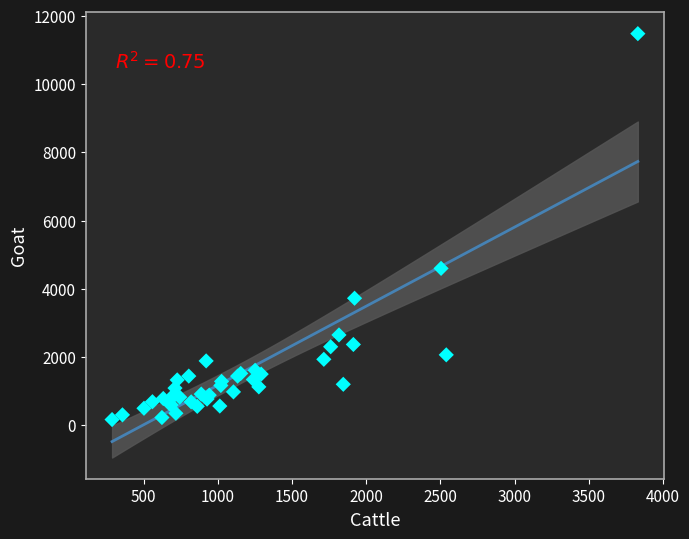

What Y value in the scatter plot is closest to 5822?

4598